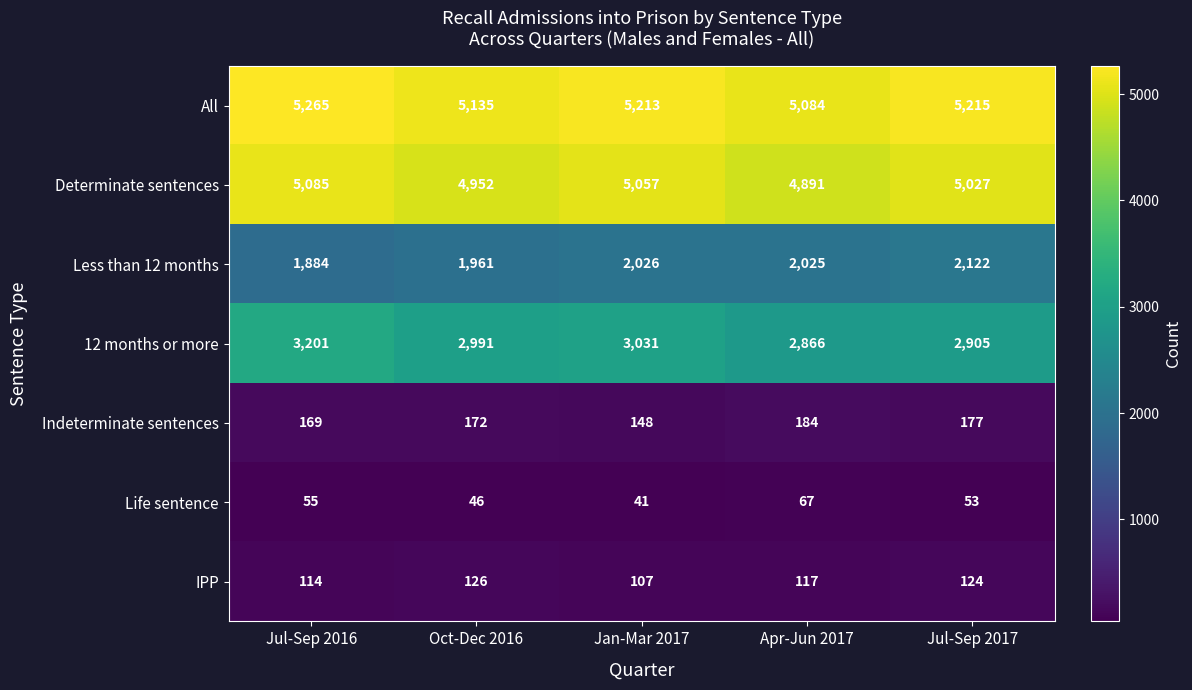

Count the number of categories in the chart.

5